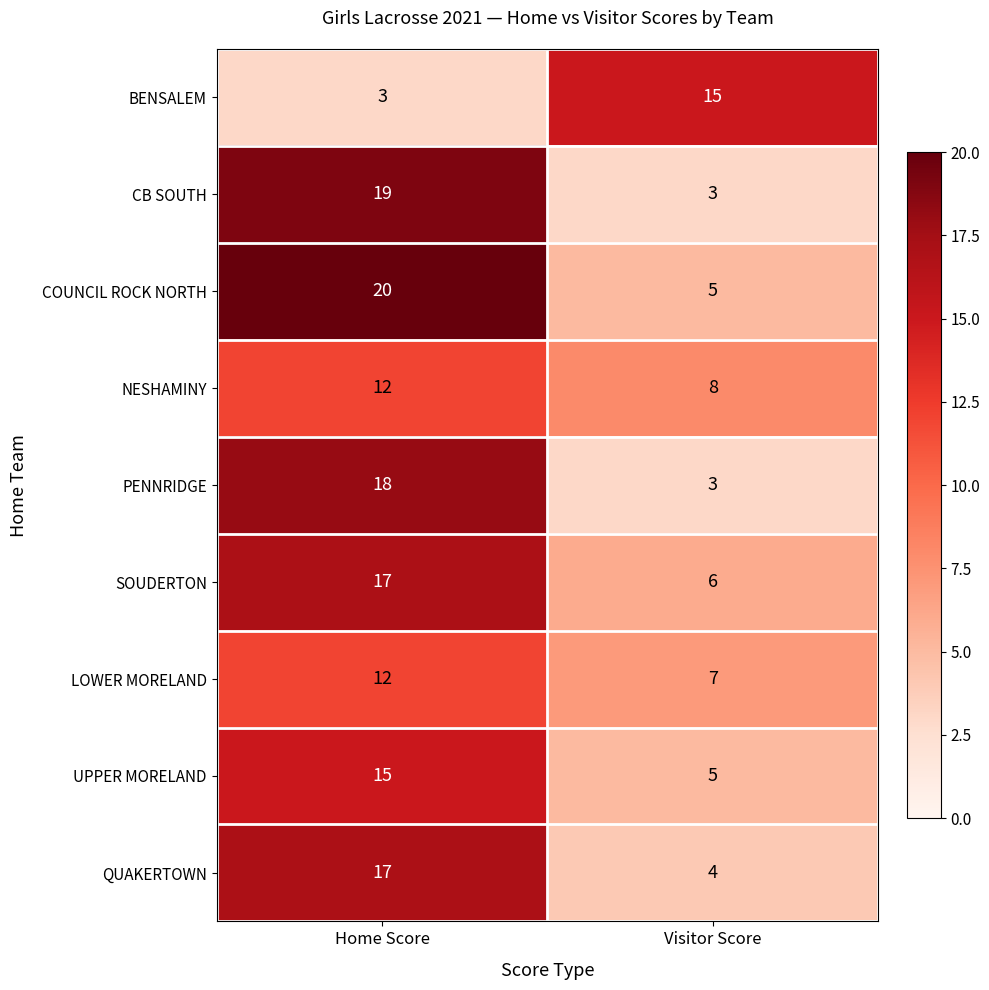

Which series has the largest total across all categories?

COUNCIL ROCK NORTH